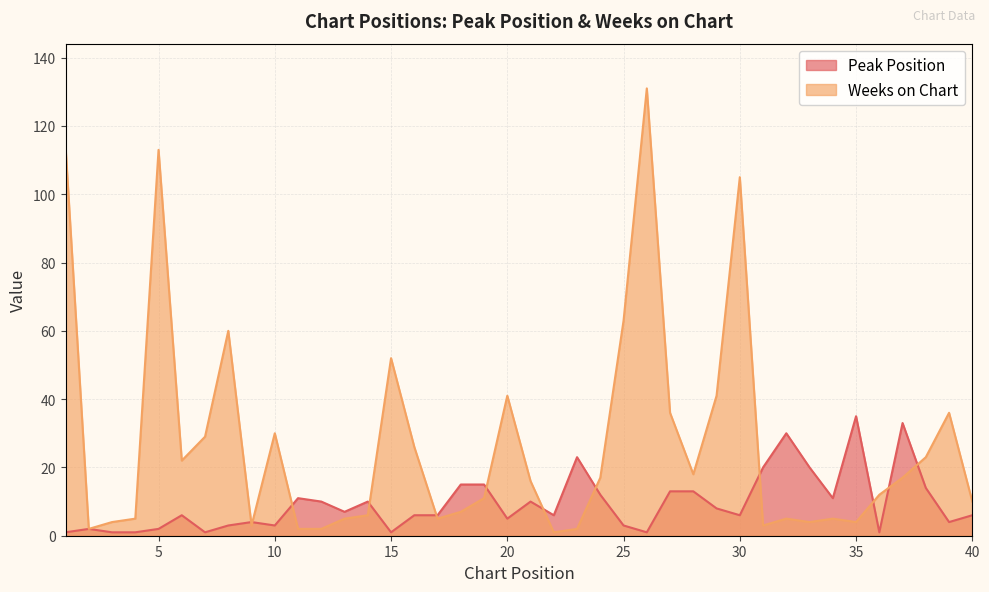

Where is the first local minimum for Weeks on Chart?

2